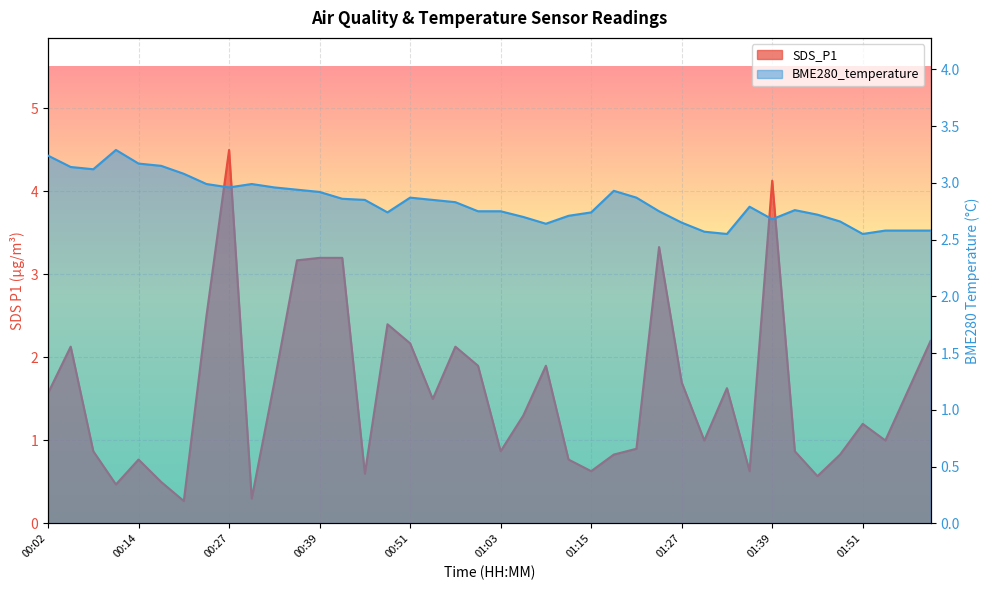

What value does the SDS_P1 series have at 00:21?

0.3